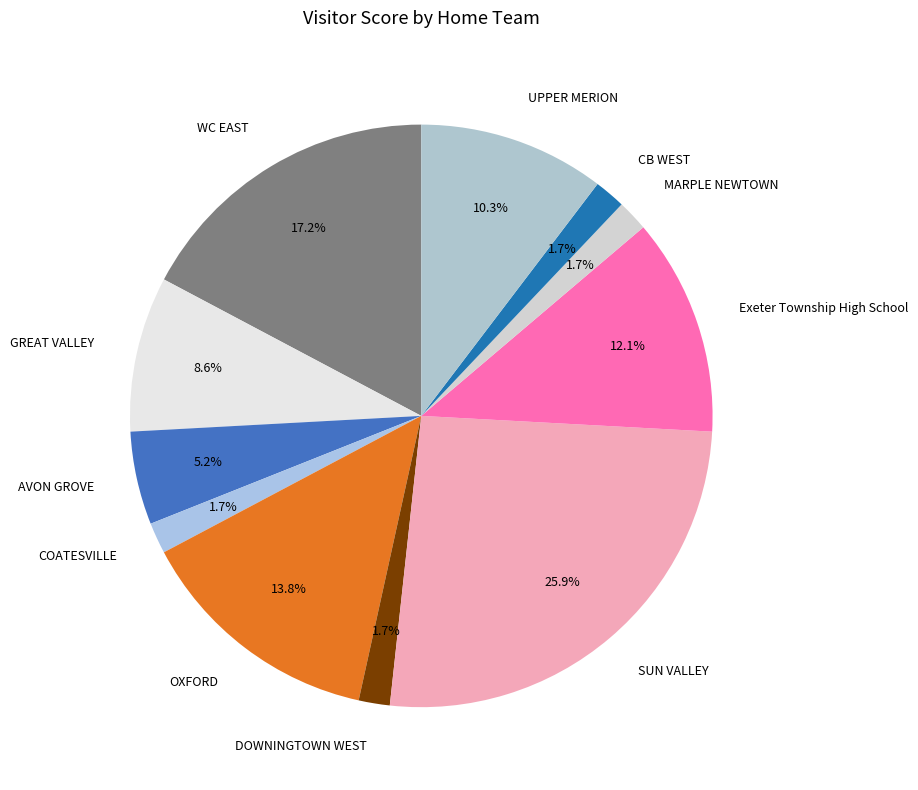

Which has a higher value, AVON GROVE or DOWNINGTOWN WEST?

AVON GROVE